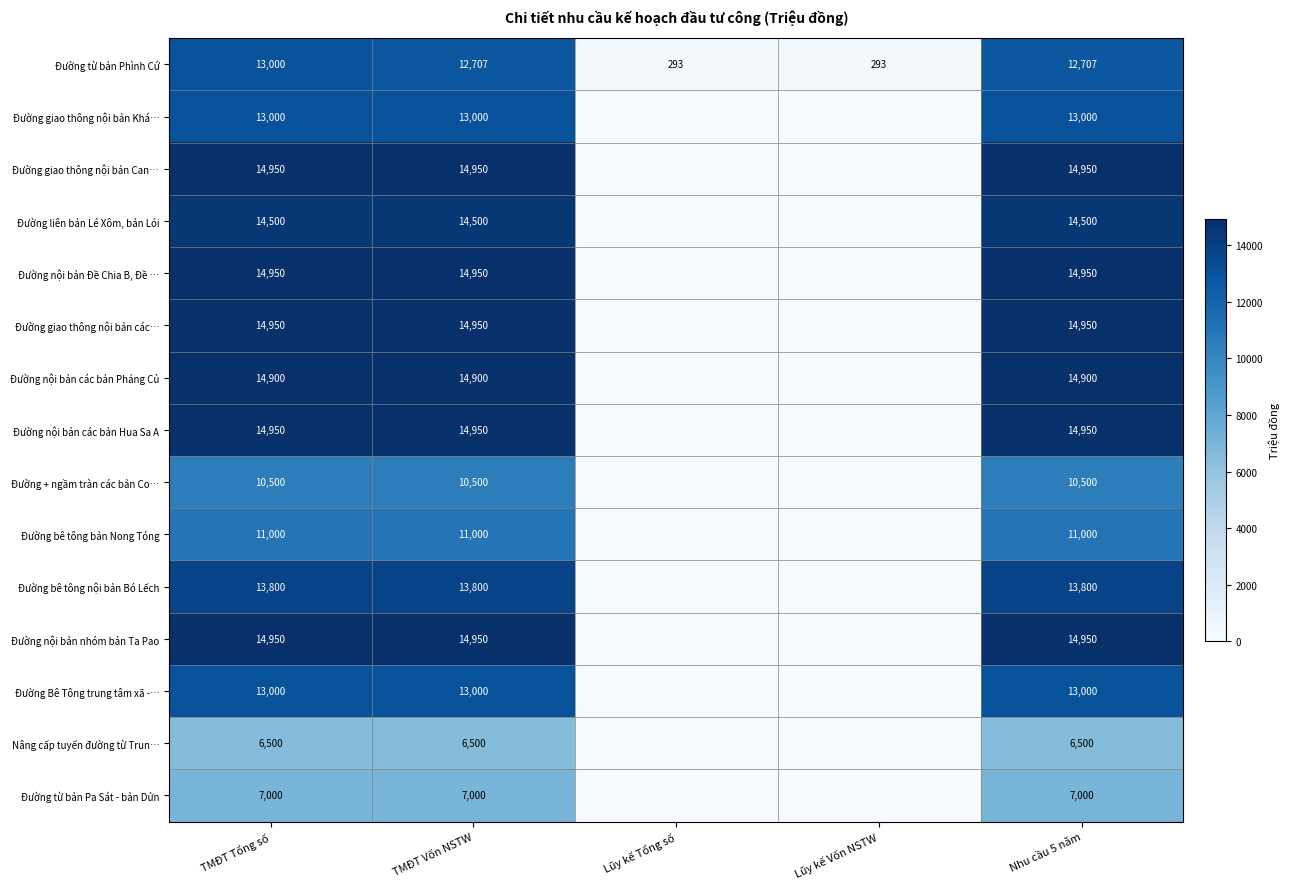

What is the sum of the Đường từ bản Phình Cứ values at TMĐT Vốn NSTW and TMĐT Tổng số?

25707